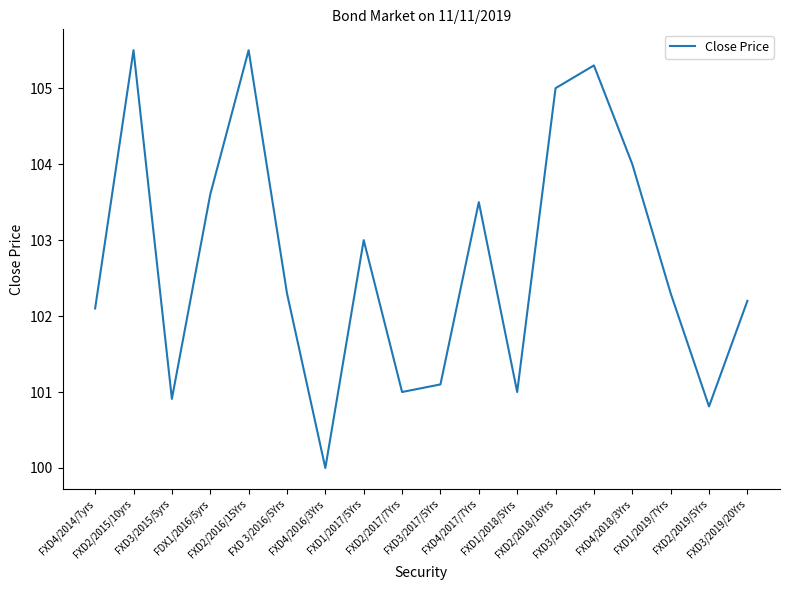

What is the difference between the maximum and minimum values?

5.5